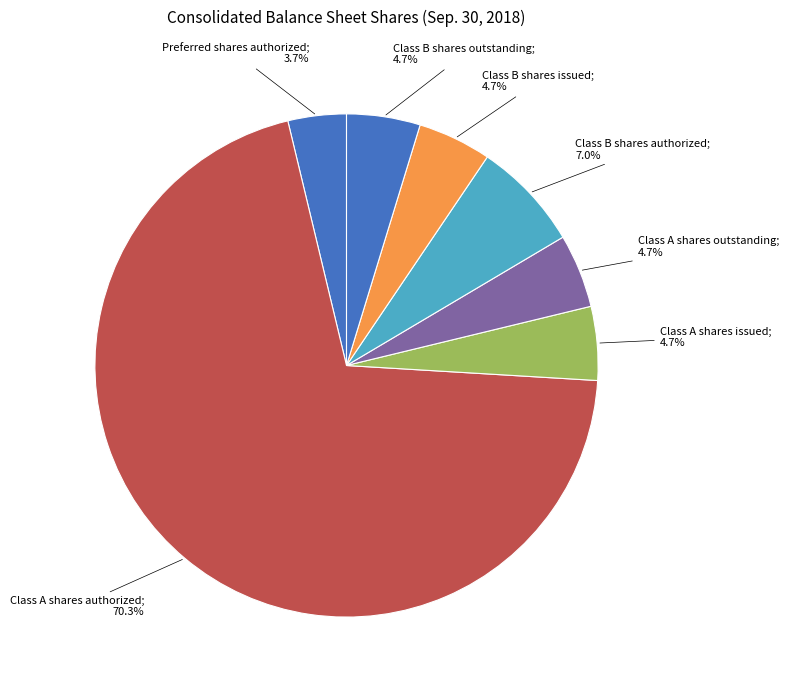

How many slices are in this pie chart?

7